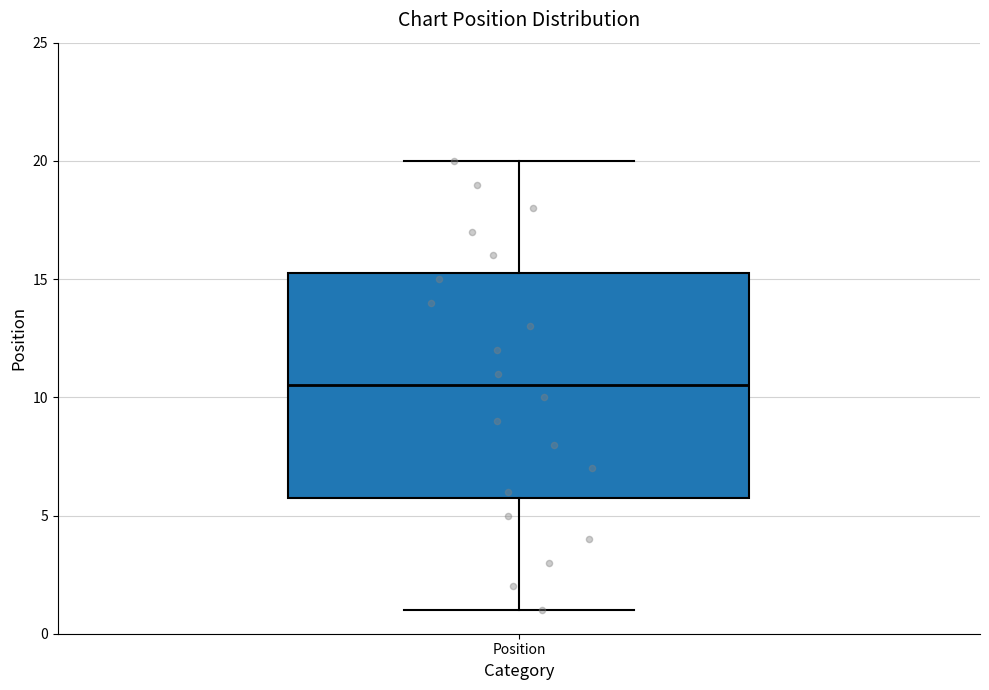

Transcribe this box plot: give where the median line is, the range the box spans, and where the two whiskers end, as read against the y-axis. The values are not printed on the chart, so give them approximately, as read against the axis.

median 10.5, box 6.0 to 15.5, whiskers 1.0 to 20.0